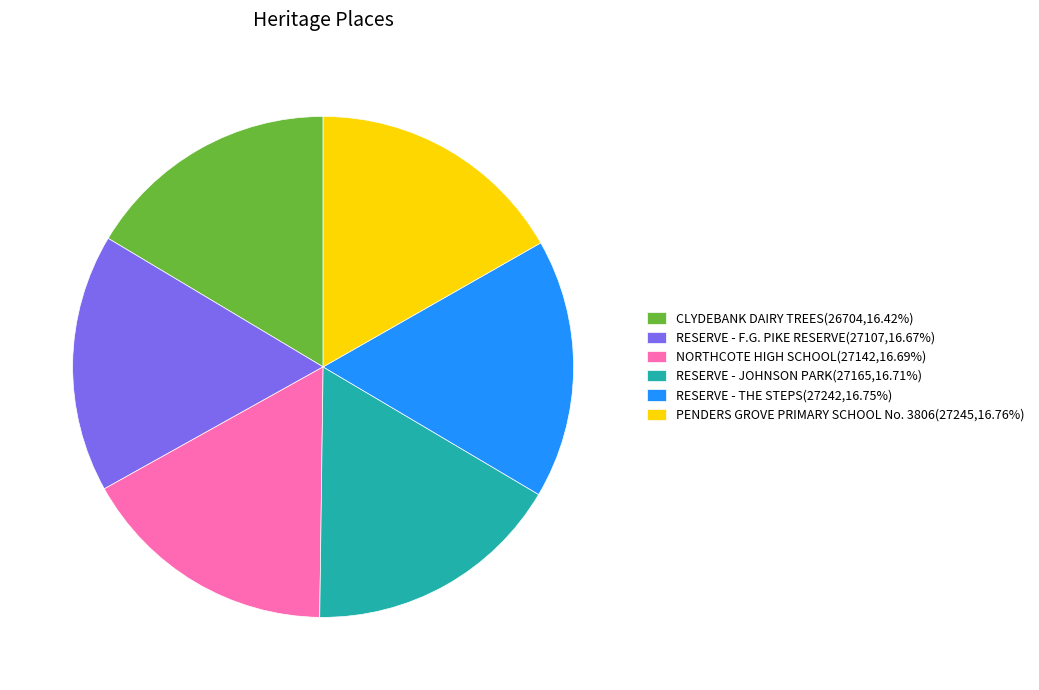

Combined, do RESERVE - F.G. PIKE RESERVE(27107,16.67%) and PENDERS GROVE PRIMARY SCHOOL No. 3806(27245,16.76%) account for over 50%?

No